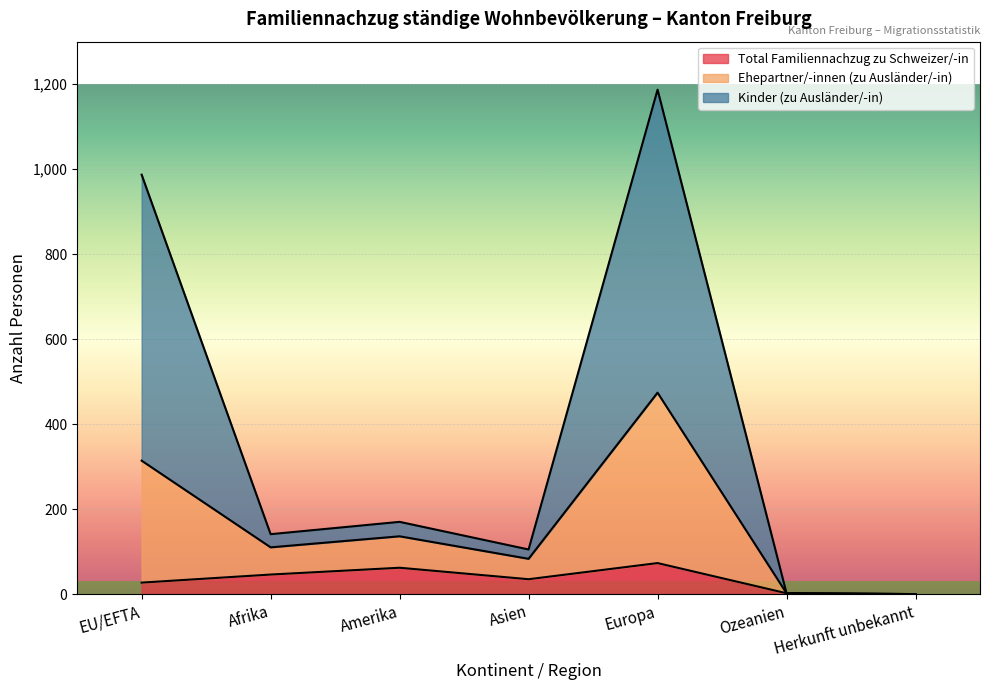

What is the highest value of the Total Familiennachzug zu Schweizer/-in series?

73